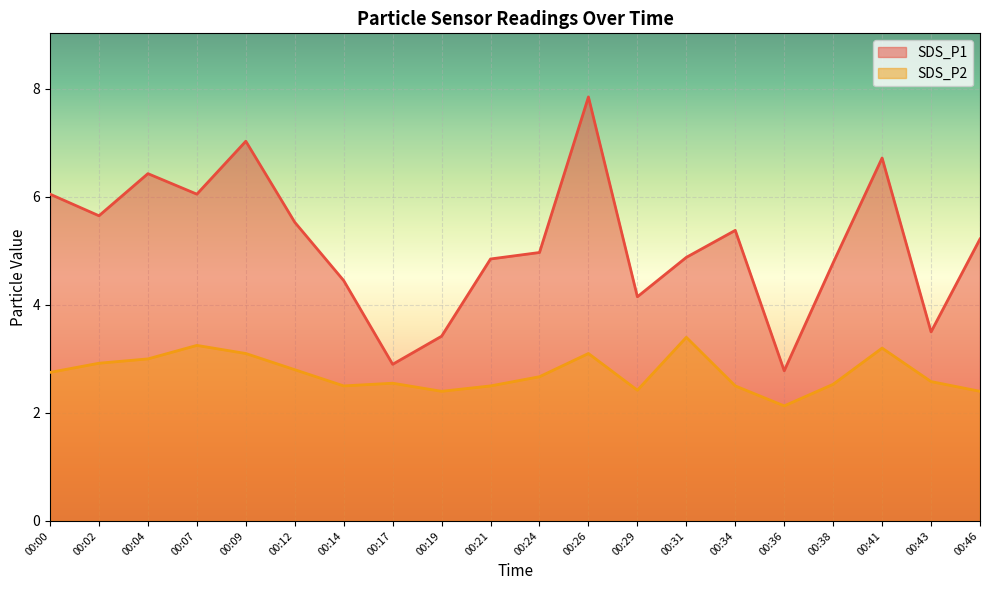

At which category is the sum across all series the highest?

00:26